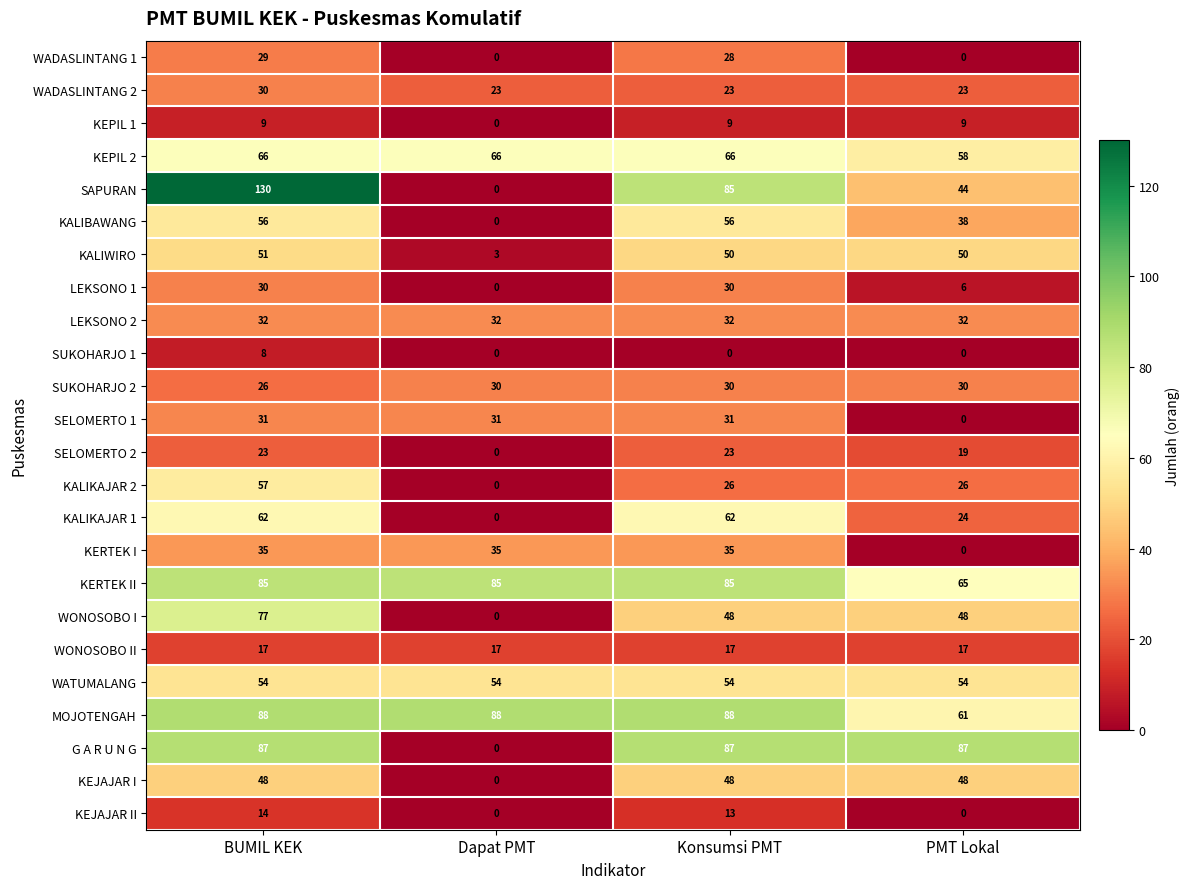

What is the total value across all series at PMT Lokal?

739